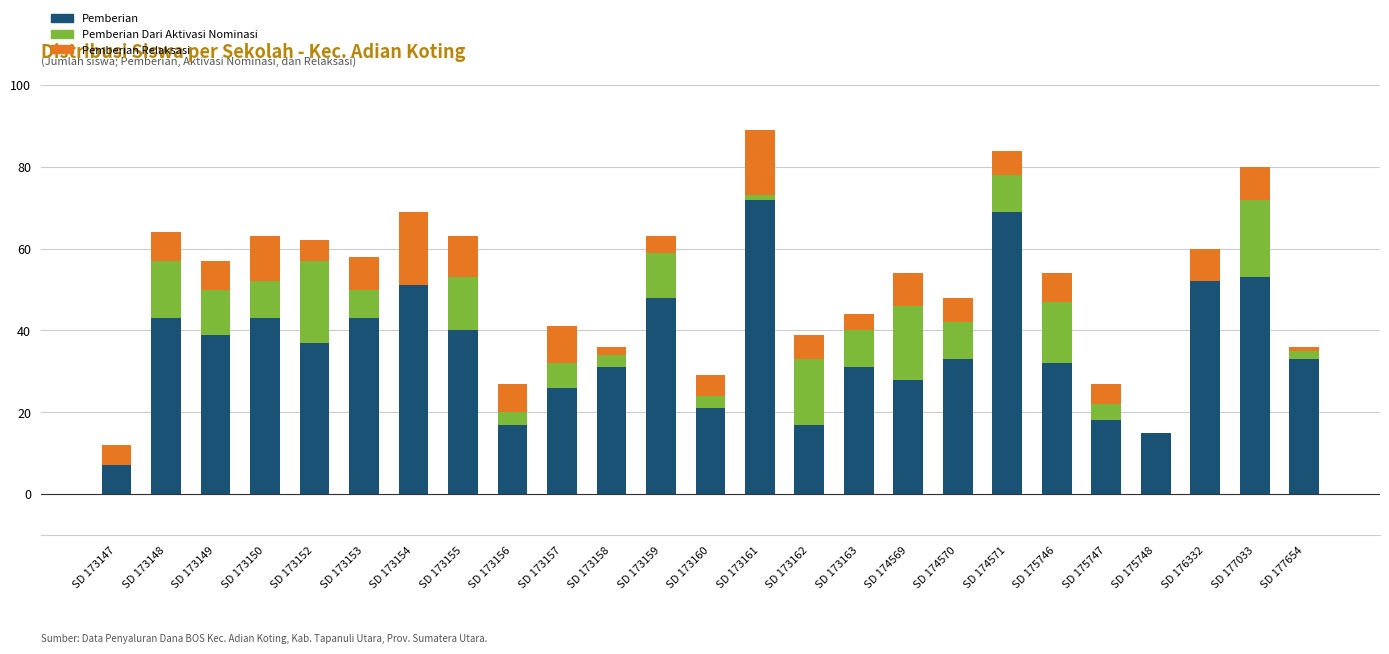

The value of Pemberian at SD 173158 is 31. True or false?

True